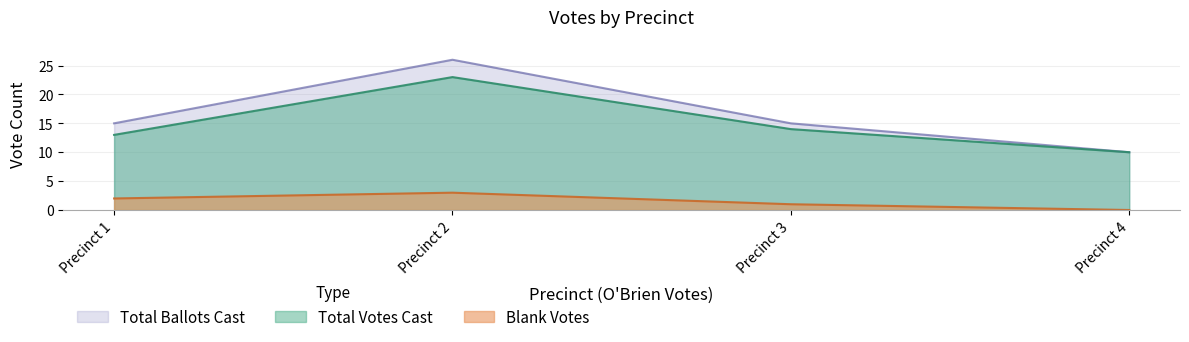

True or false: Total Votes Cast and Total Ballots Cast intersect in this chart.

False